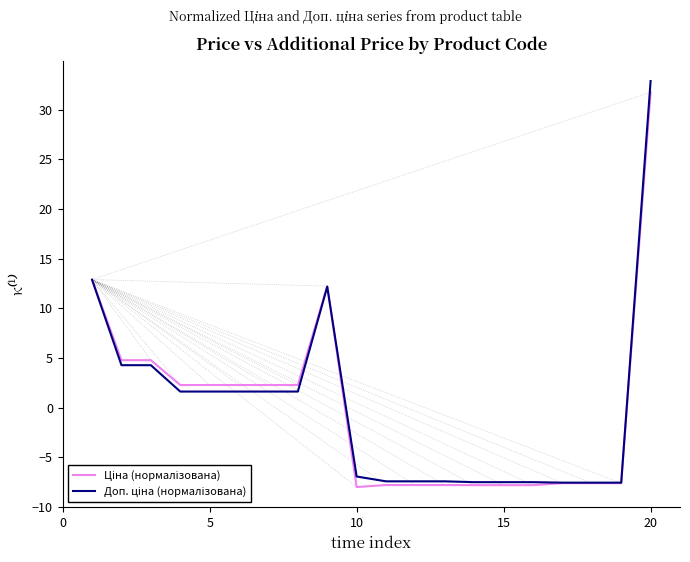

Reading right to left, what are all the values shown in this chart?

Ціна (нормалізована): 31.8	-7.6	-7.6	-7.6	-7.8	-7.8	-7.8	-7.8	-7.8	-7.8	-8.0	12.2	2.3	2.3	2.3	2.3	2.3	4.8	4.8	12.9
Доп. ціна (нормалізована): 32.9	-7.6	-7.6	-7.6	-7.5	-7.5	-7.5	-7.4	-7.4	-7.4	-6.9	12.2	1.6	1.6	1.6	1.6	1.6	4.3	4.3	12.9